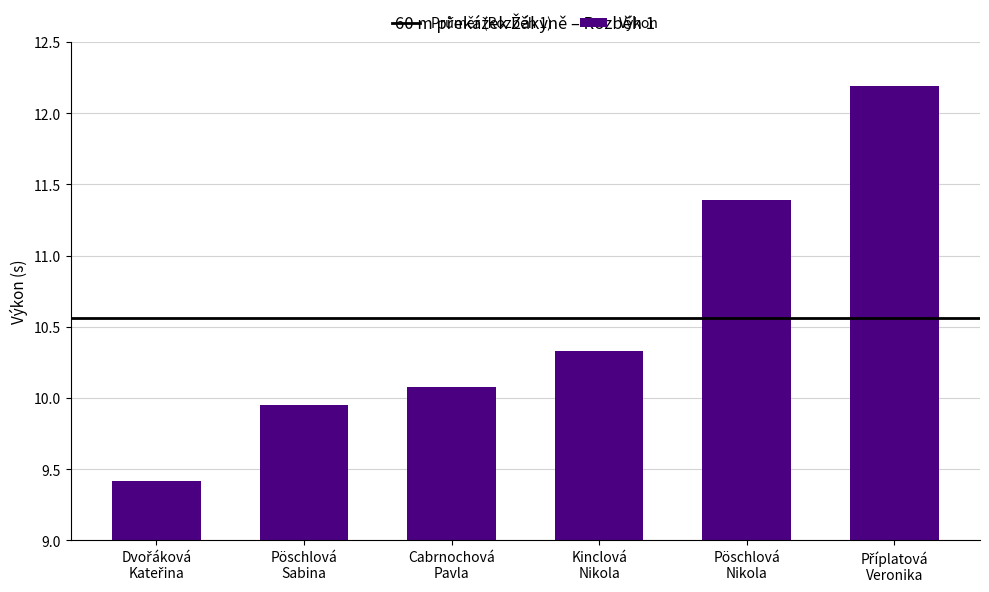

What is the minimum value shown in the chart?

9.4